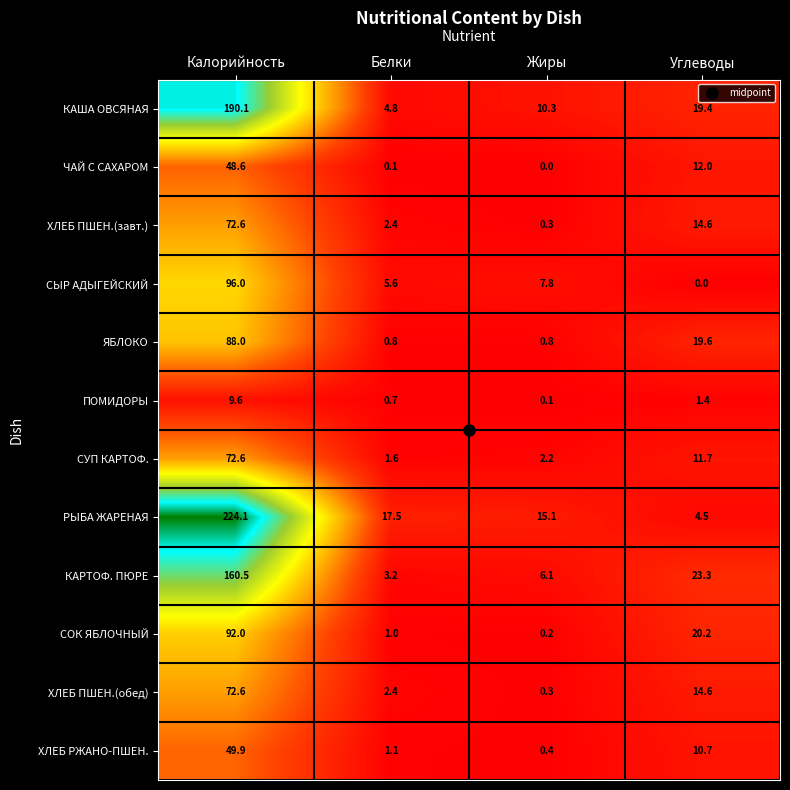

Is it true that ХЛЕБ ПШЕН.(обед) equals 0.3 at Жиры?

True